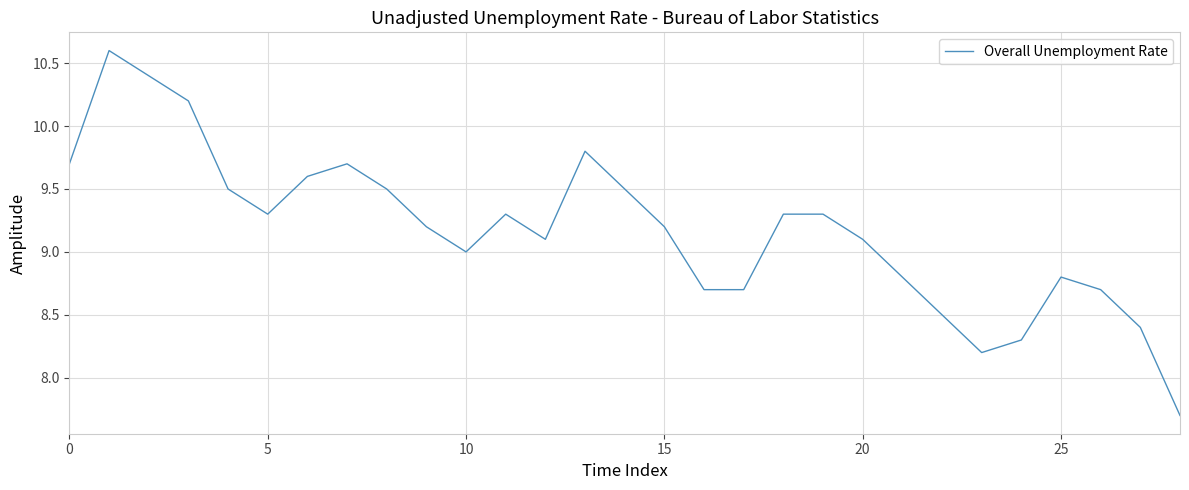

What is the smallest value displayed?

7.7